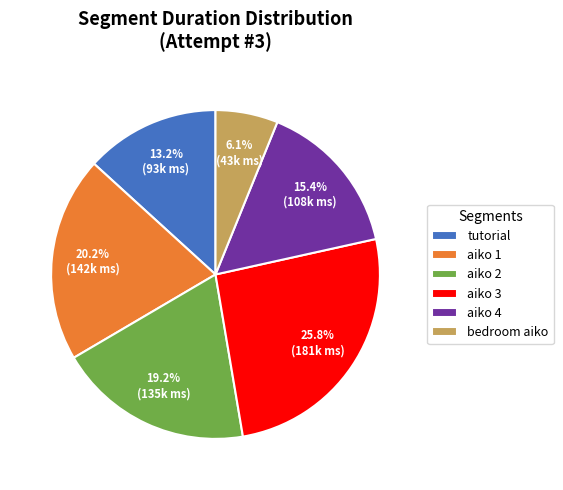

To the nearest percent, what portion does aiko 2 represent?

19%